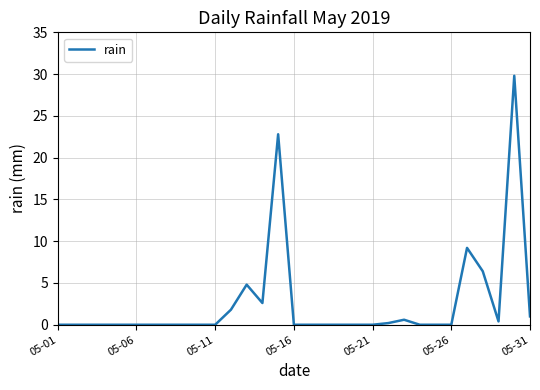

Reading left to right, what are all the values shown in this chart?

0.0	0.0	0.0	0.0	0.0	0.0	0.0	0.0	0.0	0.0	0.0	1.8	4.8	2.6	22.8	0.0	0.0	0.0	0.0	0.0	0.0	0.2	0.6	0.0	0.0	0.0	9.2	6.4	0.4	29.8	1.0